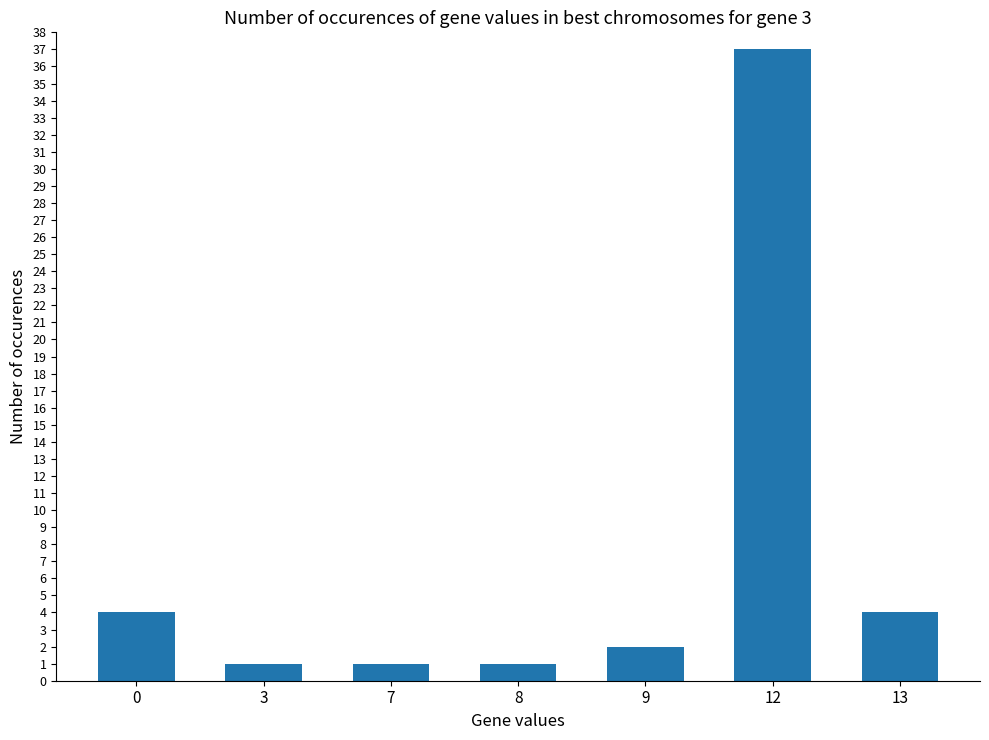

What is the maximum value shown in the chart?

37